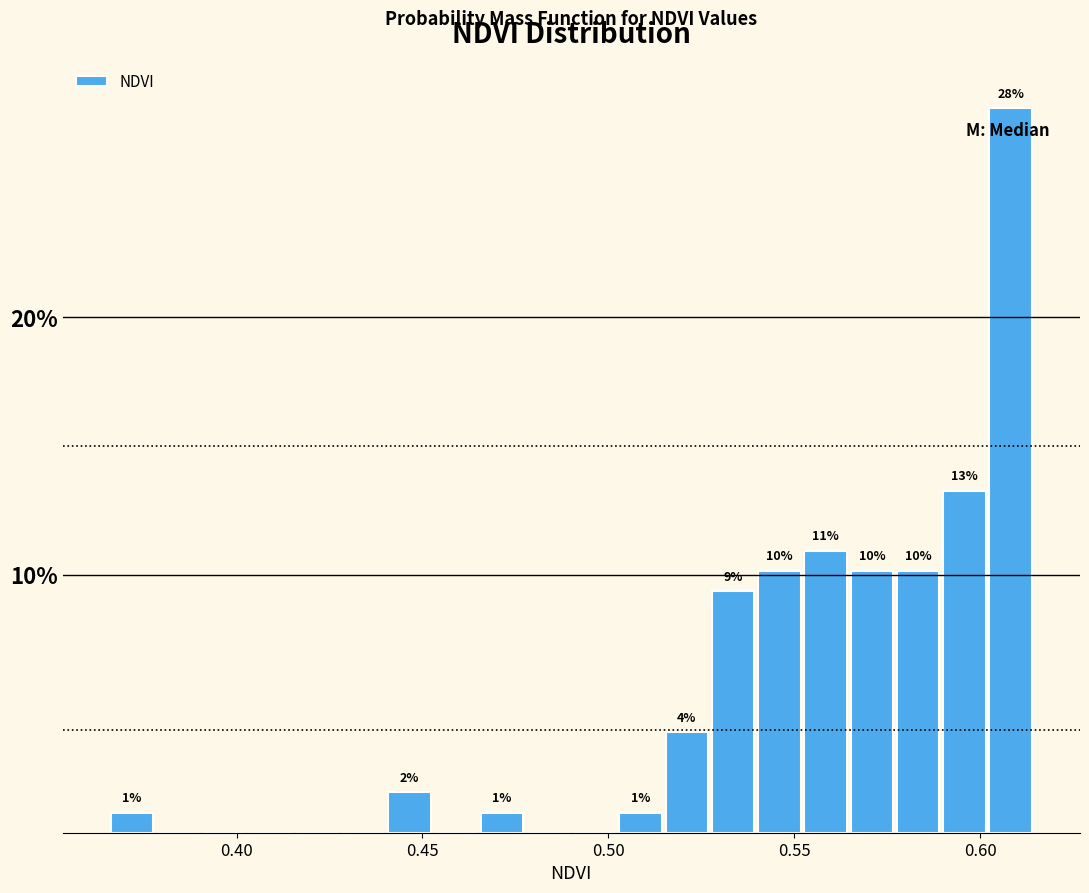

Read against the x-axis, roughly where is the centre of the tallest bar?

0.610